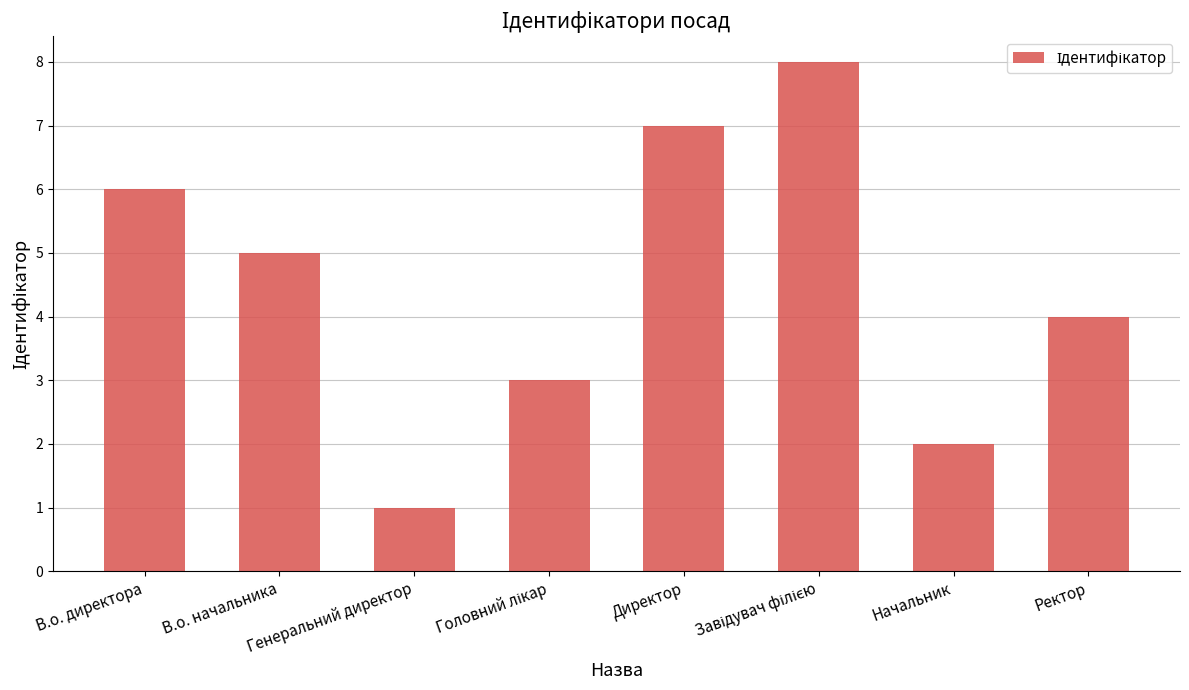

What is the minimum value shown in the chart?

1